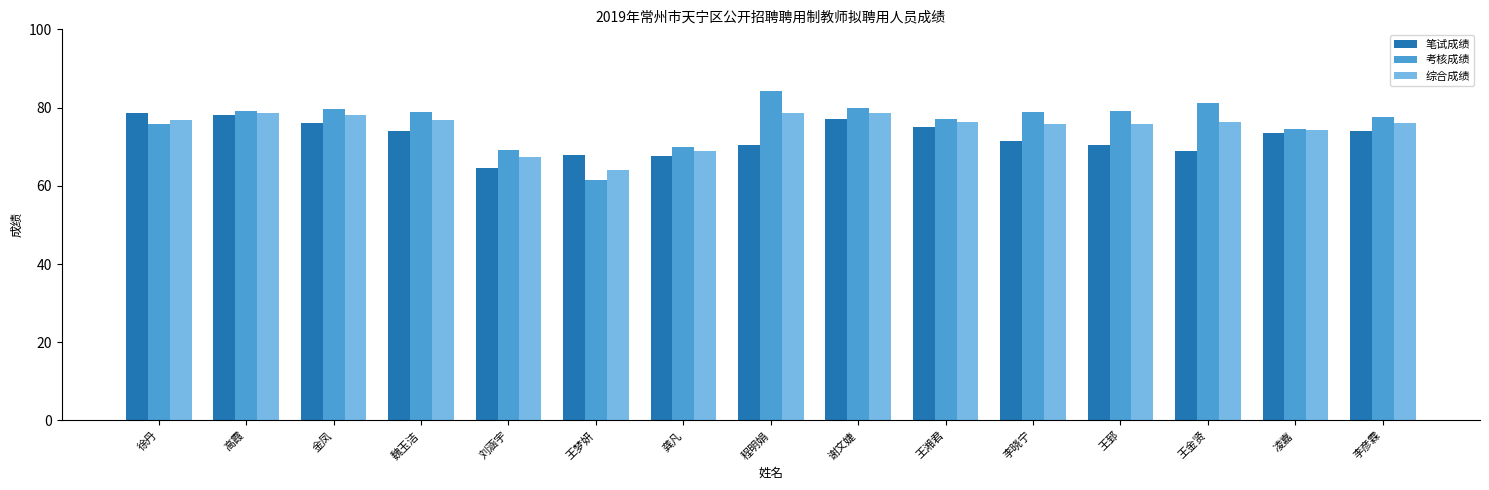

Read the 考核成绩 value at 程明娟.

84.2